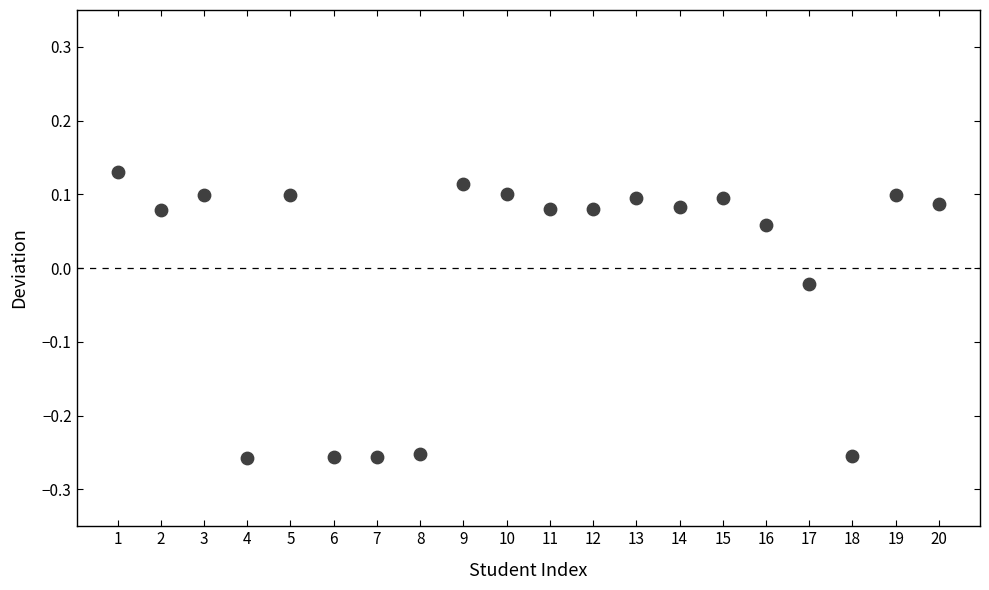

What is the range of Y values (max minus min)?

0.4